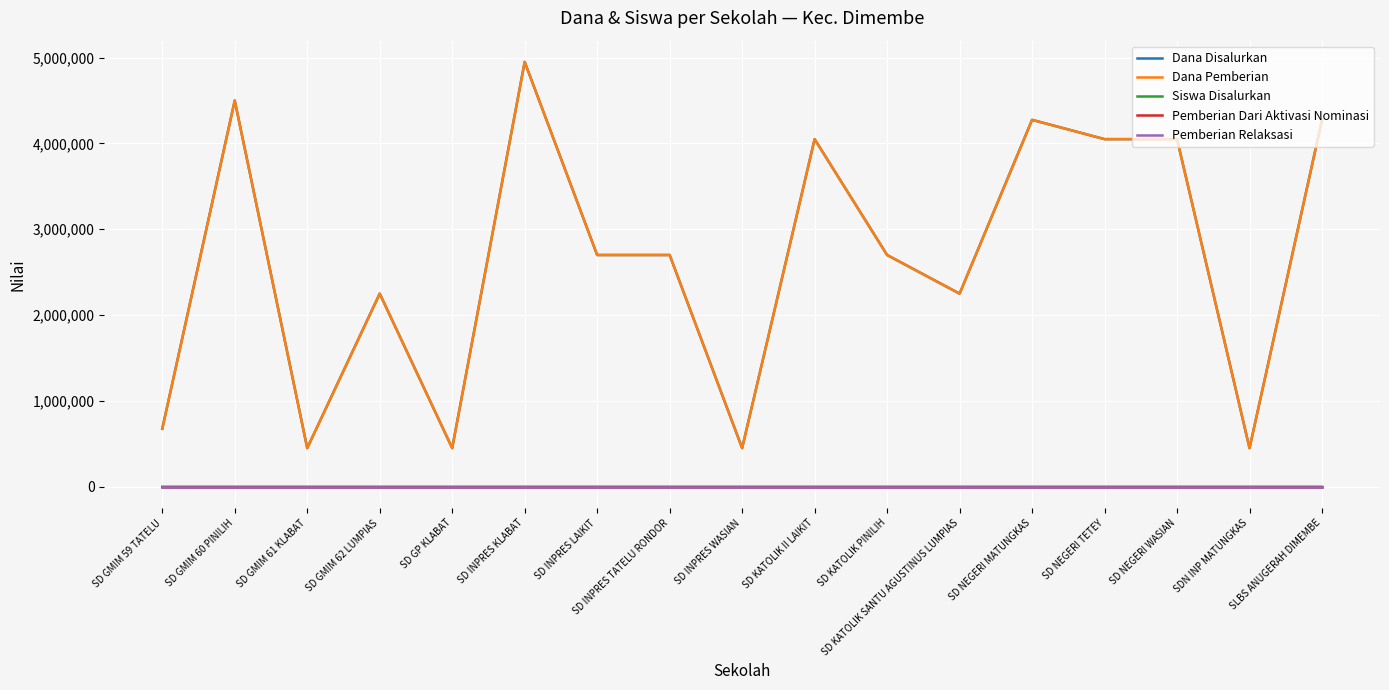

Which series has the widest spread of values?

Dana Disalurkan